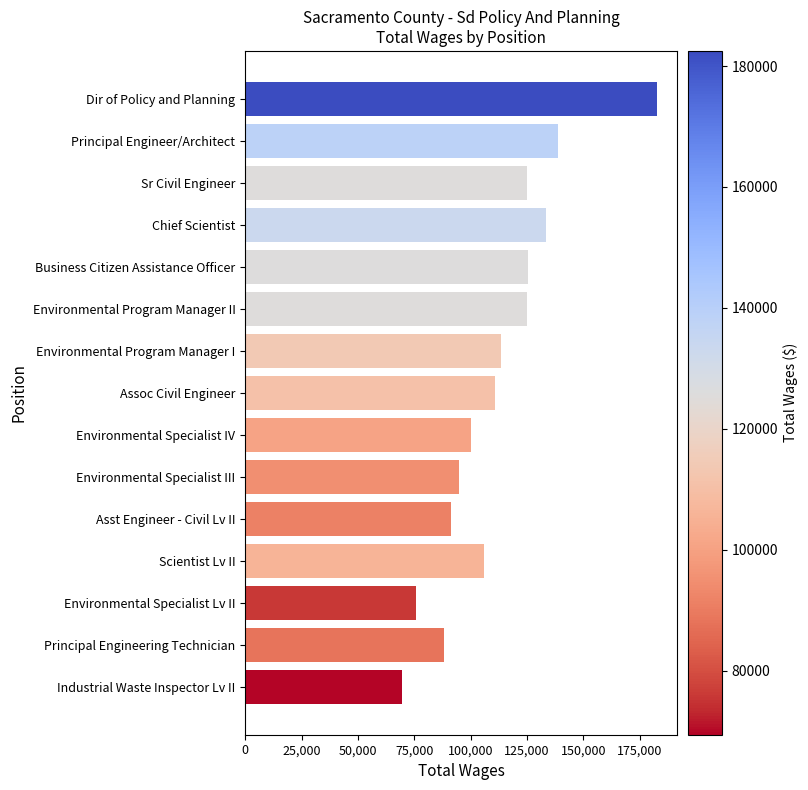

True or false: the data shows 91118 at Asst Engineer - Civil Lv II.

True